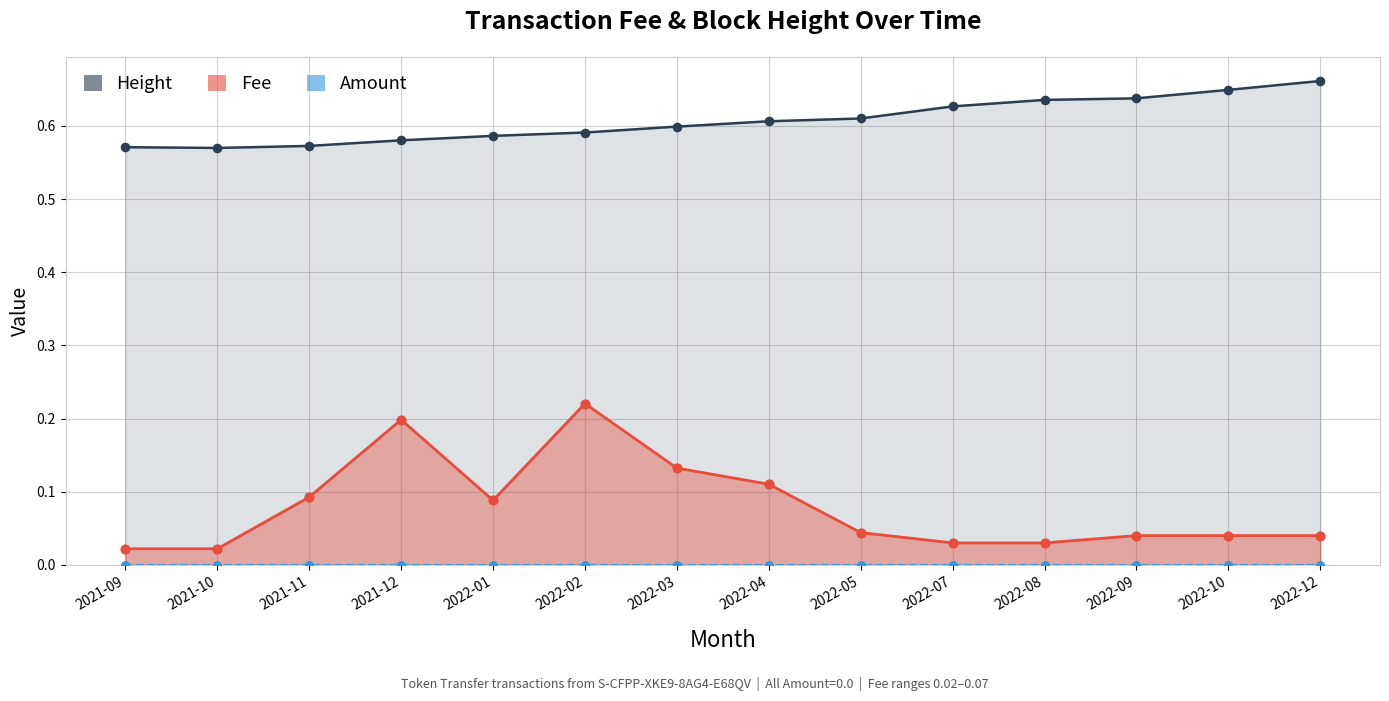

At which category is the sum across all series the highest?

2022-02